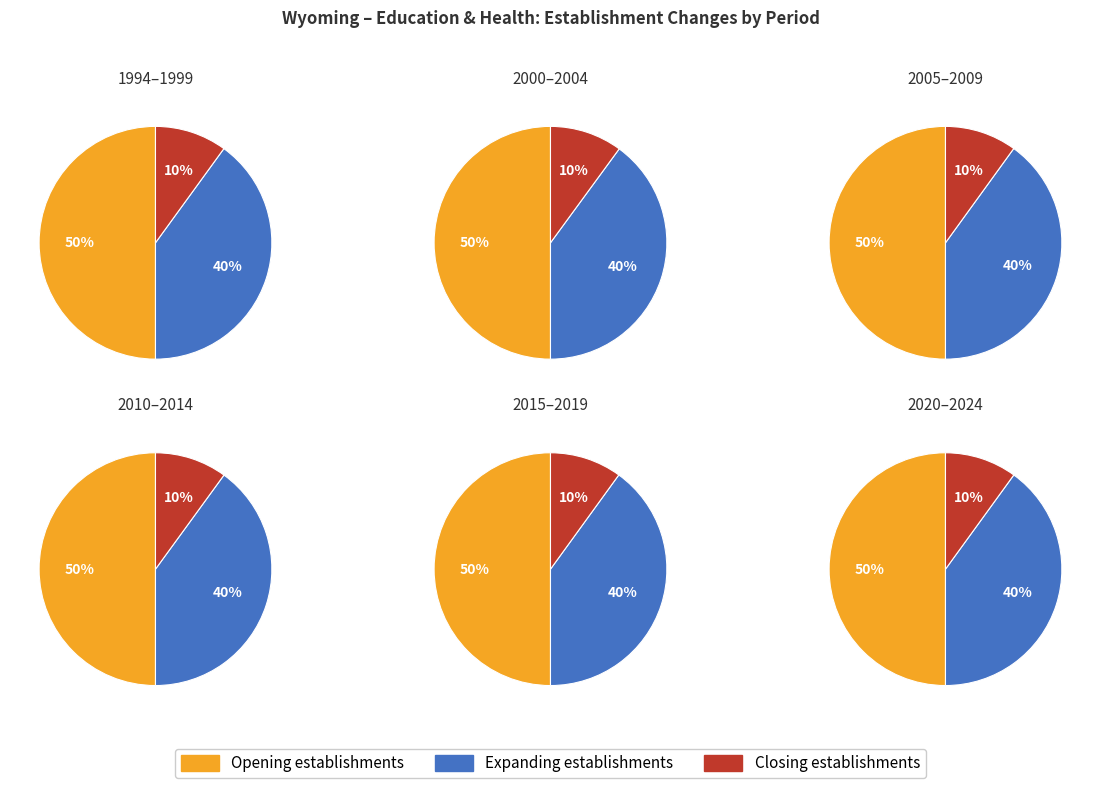

Does 5 represent more than half of the total?

No